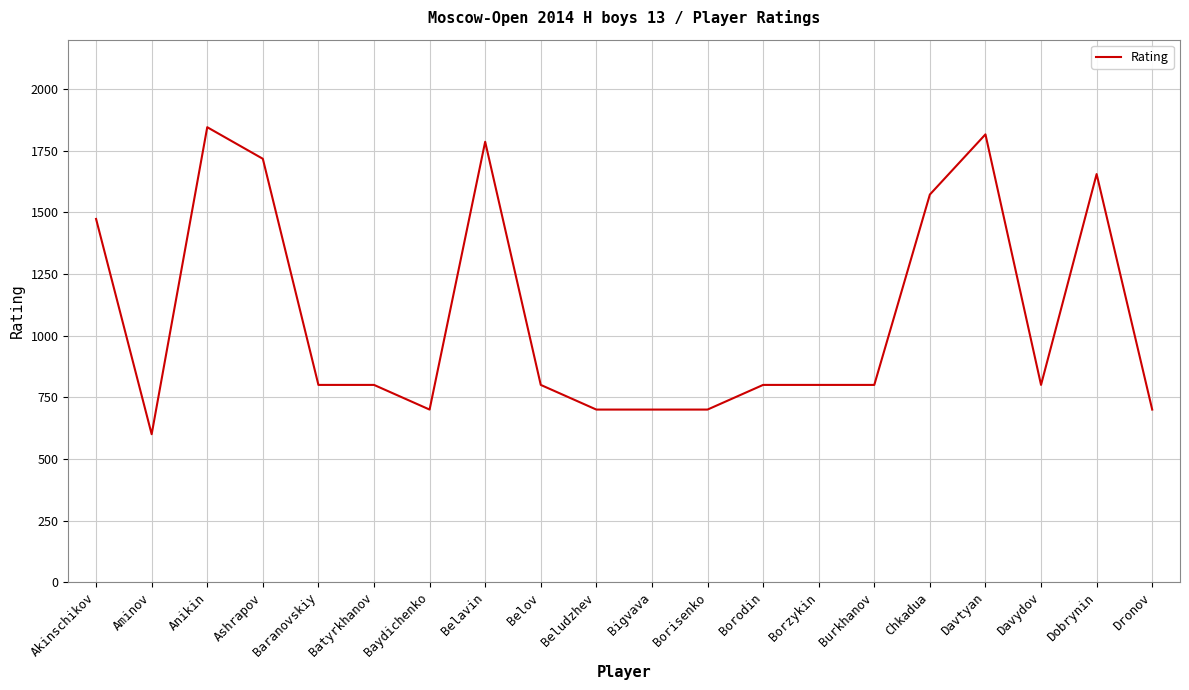

True or false: the data shows 800 at Davydov.

True